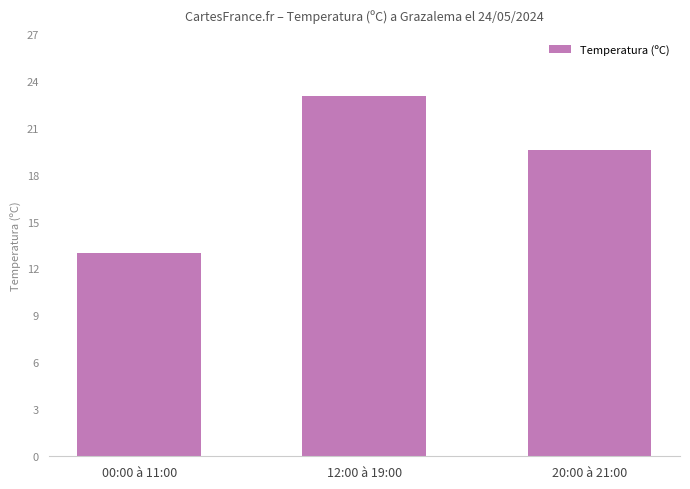

What is the label of the 2nd bar from the left?

12:00 à 19:00